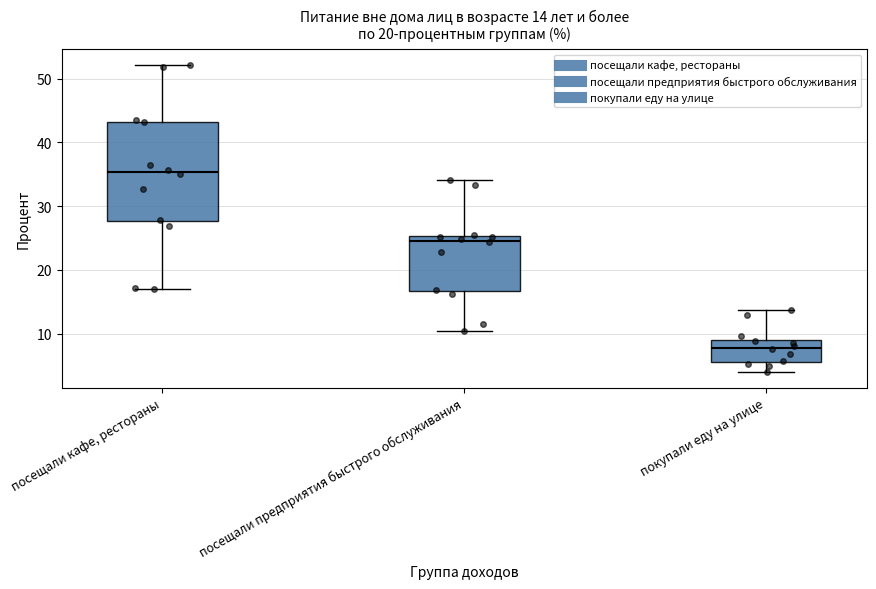

Which box's median line is the highest?

посещали кафе, рестораны